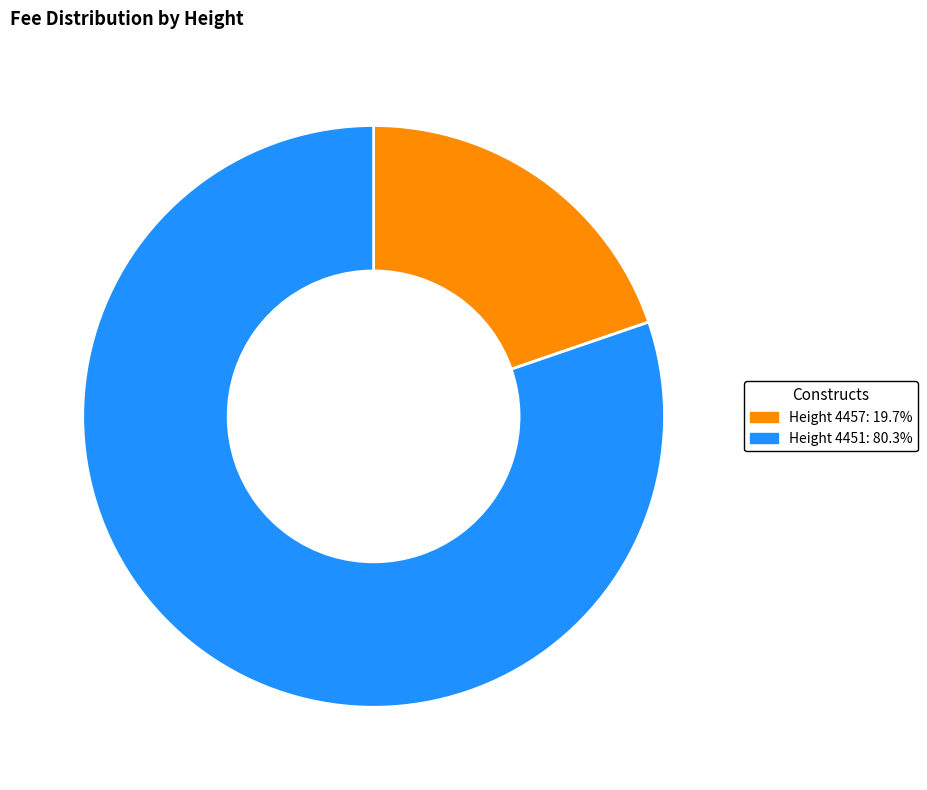

Is there any slice that represents more than half of the pie?

Yes